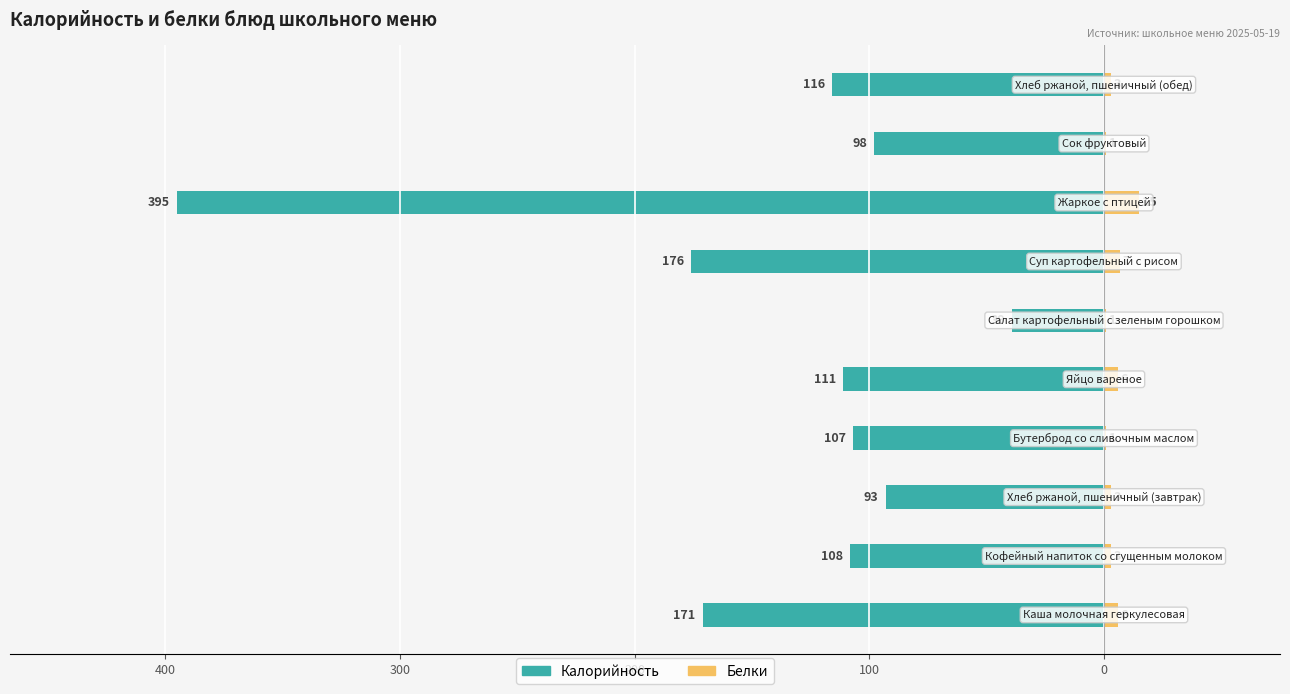

What is the difference between the maximum and minimum values in the Белки series?

14